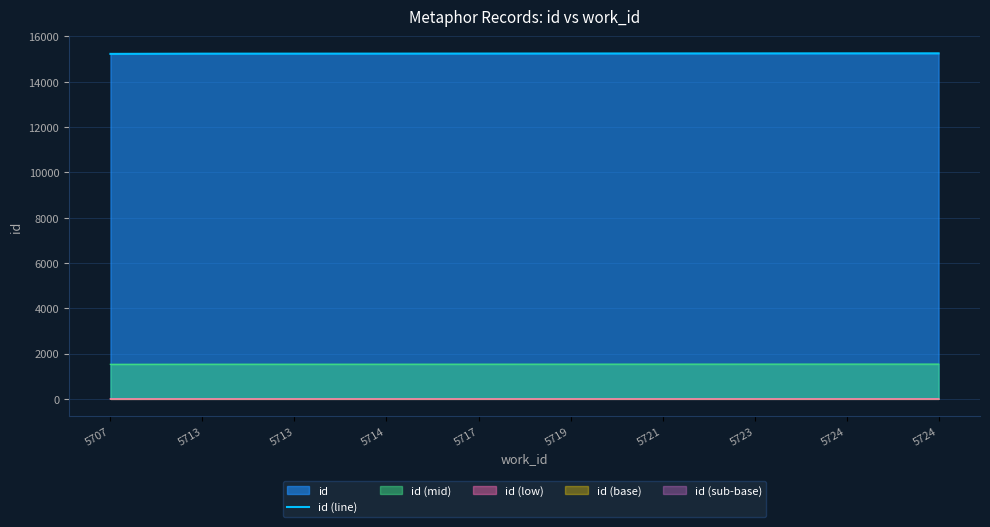

What is the sum of the values at 5717 and 5719?

30494